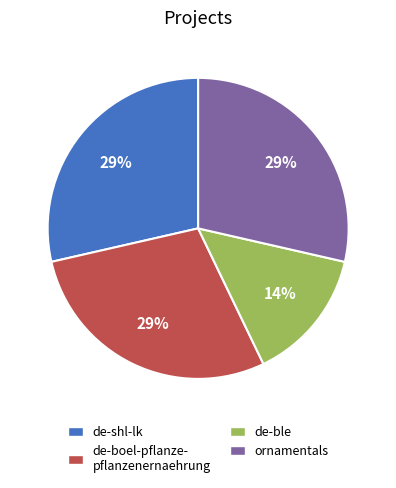

What is the smallest slice in the pie chart?

de-ble